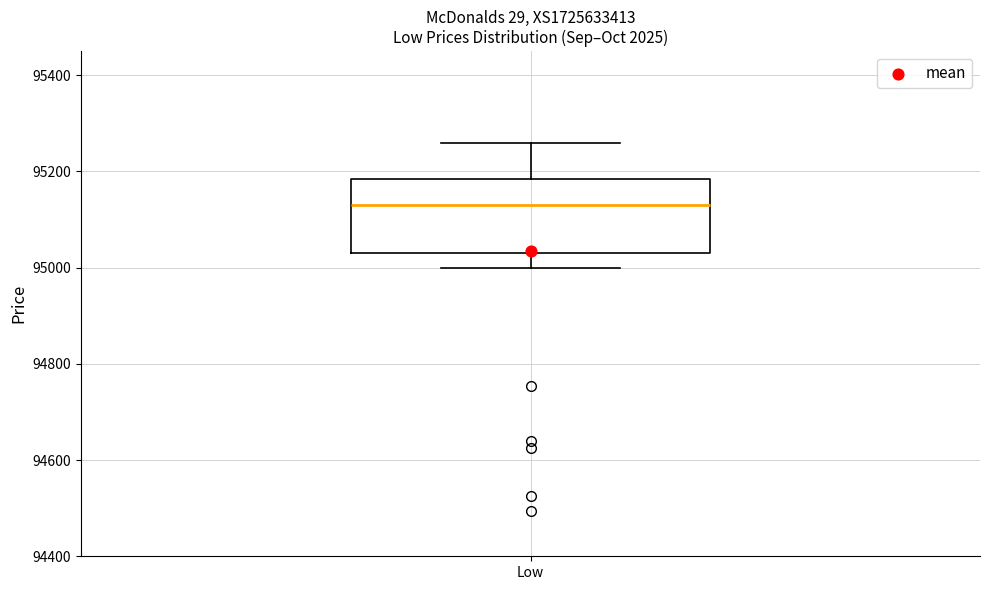

Where does the lower whisker of the box for Low end on the y-axis? The values are not printed on the chart, so give them approximately, as read against the axis.

95000